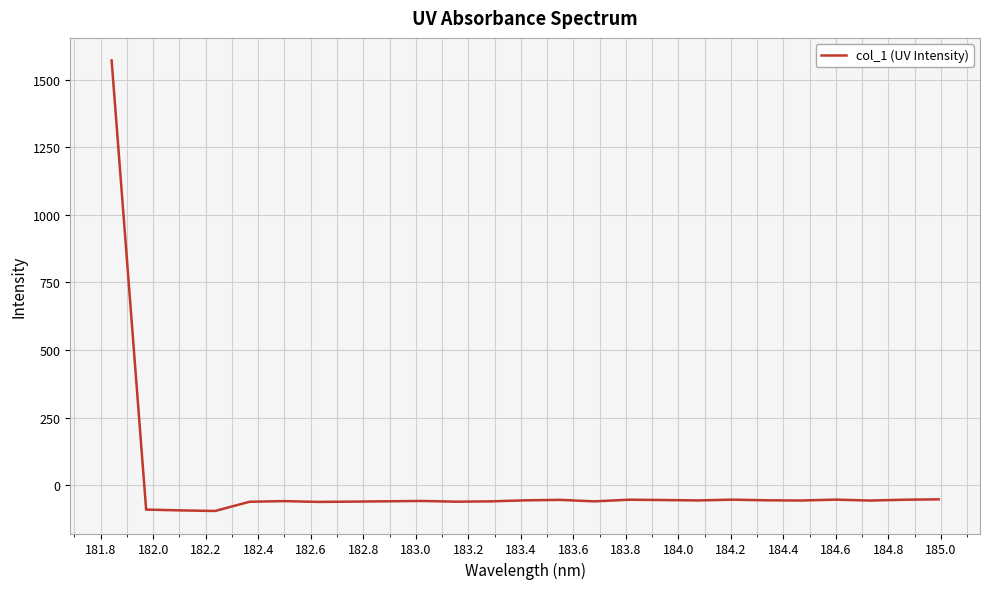

What is the difference between the maximum and minimum values?

1666.8